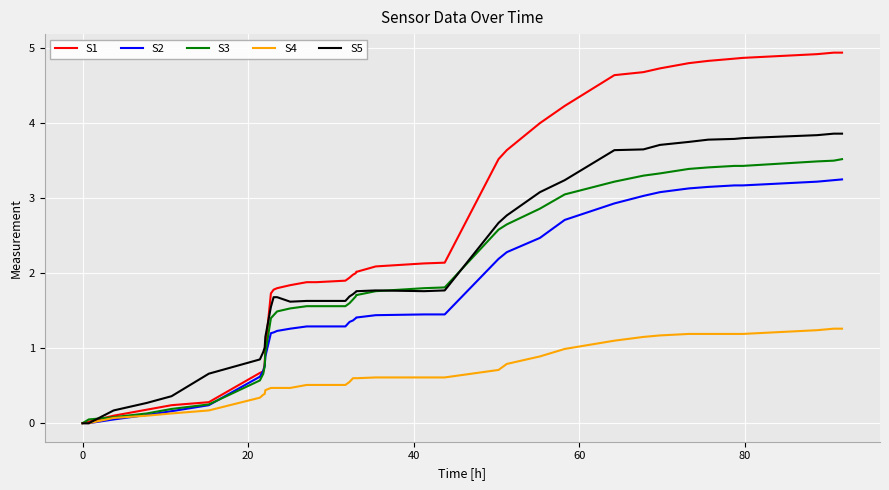

Which series has the largest range (max minus min)?

S1